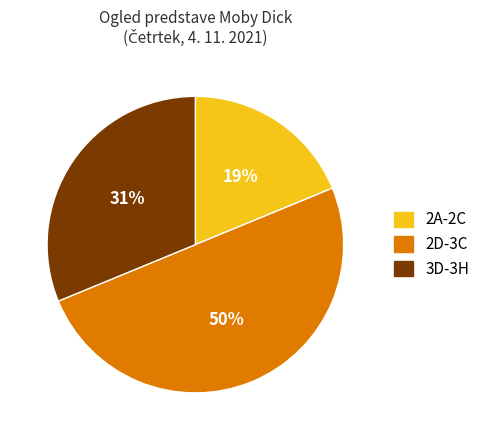

To the nearest percent, what is the difference between the largest and smallest slice percentages?

31%